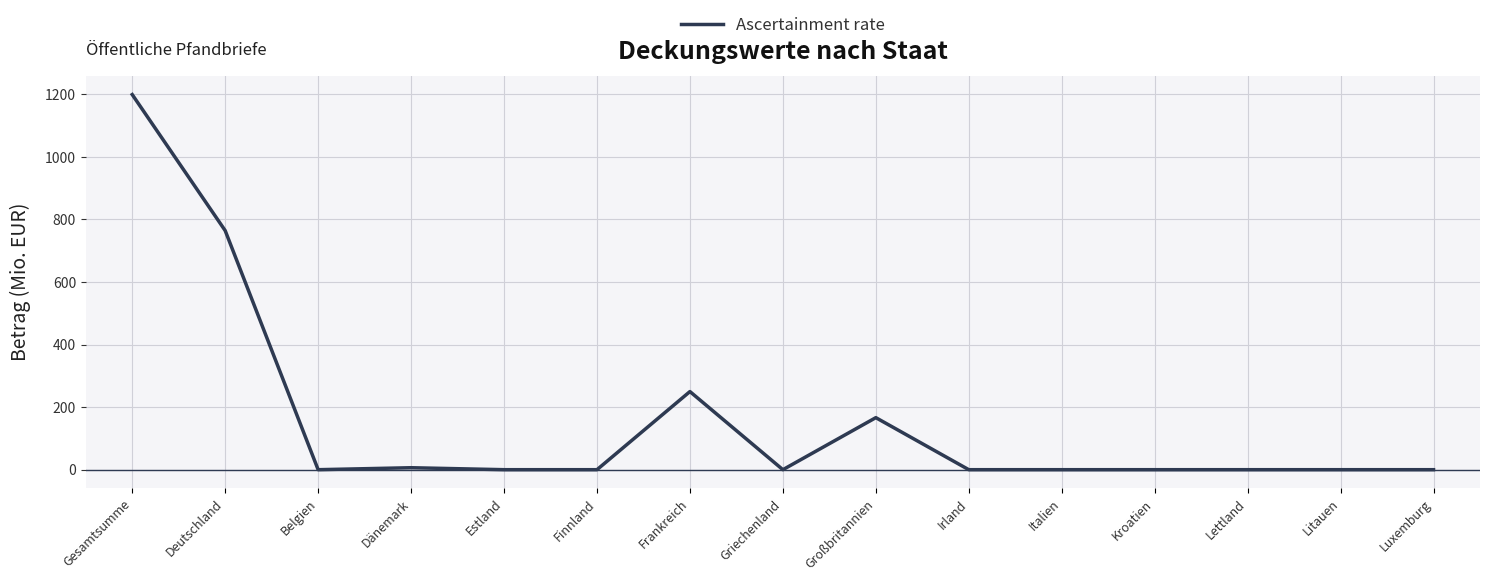

What position from the left is Griechenland?

8